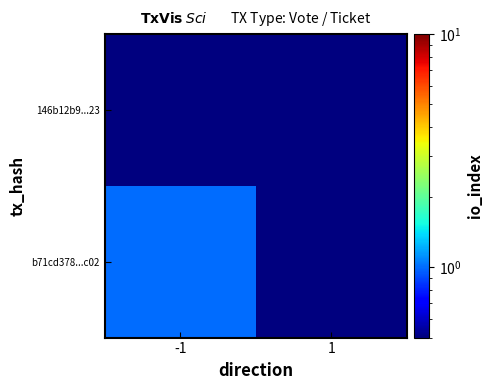

What is the total value across all series at 1?

0.2